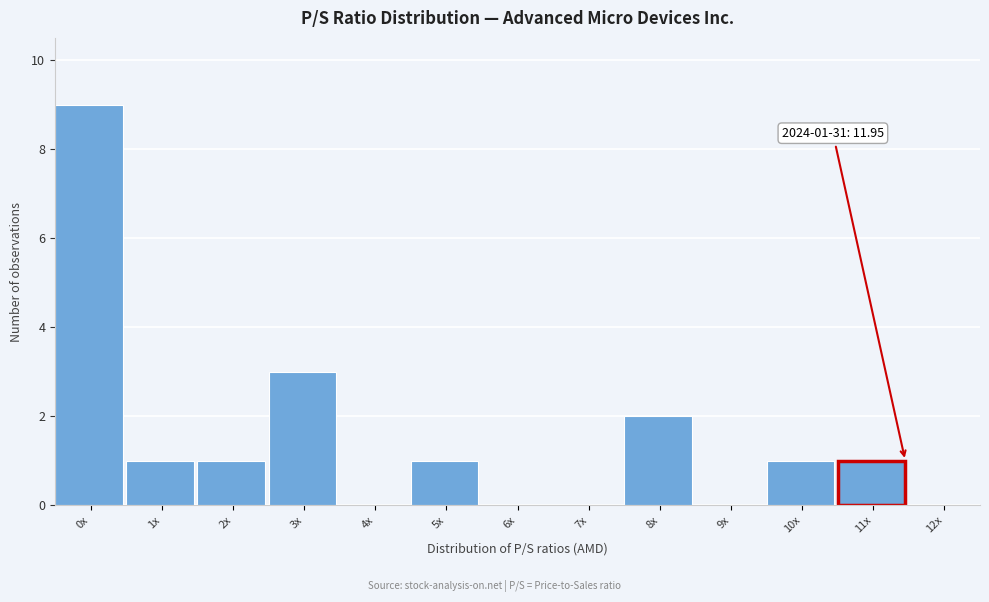

Reading left to right, transcribe all the data shown in this chart.

0x=9	1x=1	2x=1	3x=3	4x=0	5x=1	6x=0	7x=0	8x=2	9x=0	10x=1	11x=1	12x=0